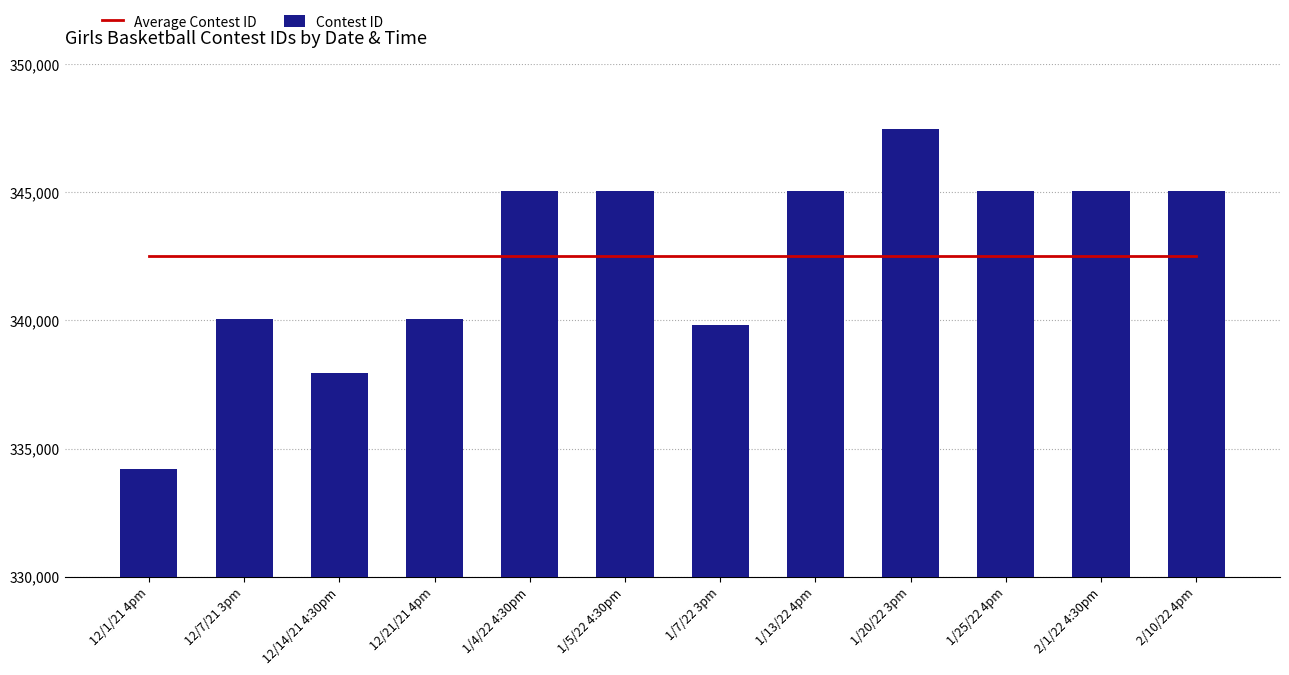

Between 12/1/21 4pm and 12/21/21 4pm, which series saw the biggest shift?

Contest ID